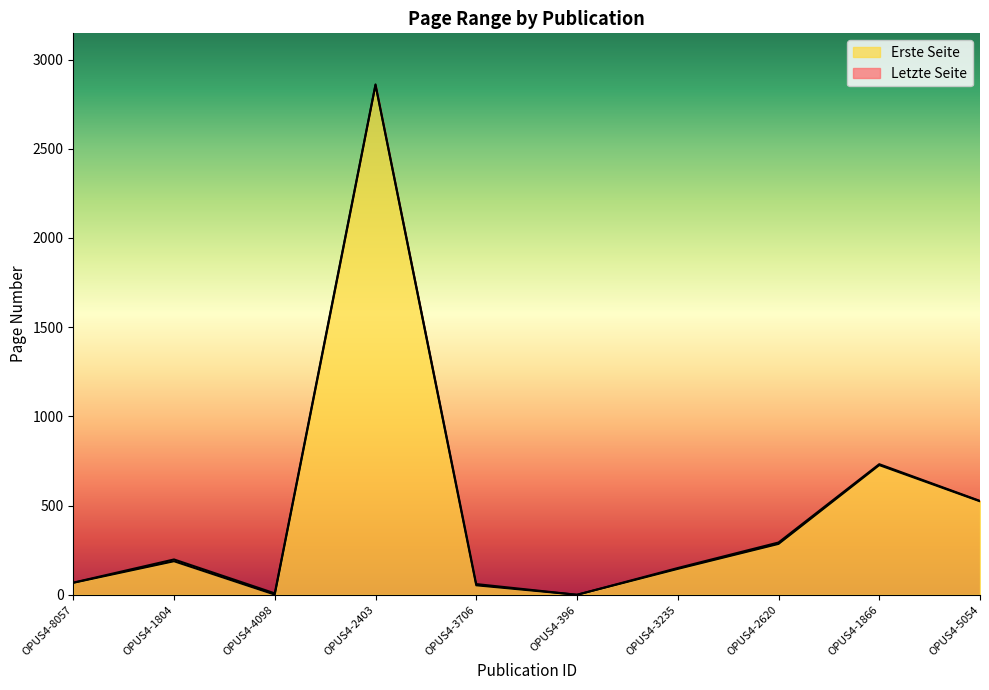

List the series in order of their overall mean, lowest first.

Erste Seite, Letzte Seite